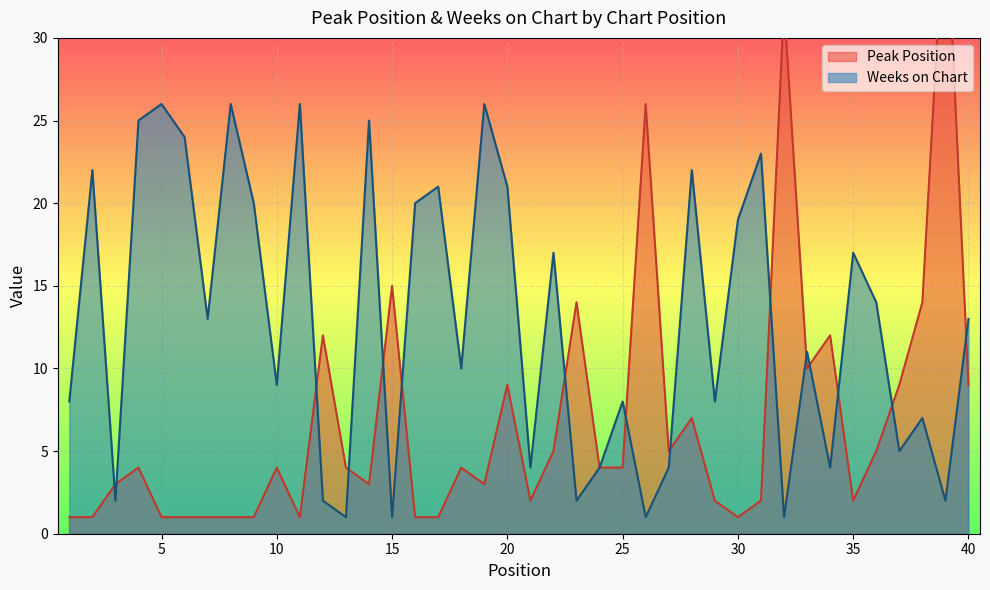

At which category does Weeks on Chart reach its first local valley?

3